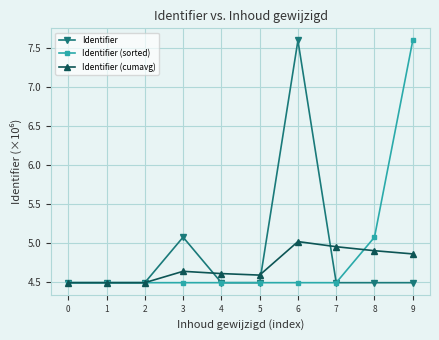

What is the average value of the Identifier (cumavg) series?

4.7